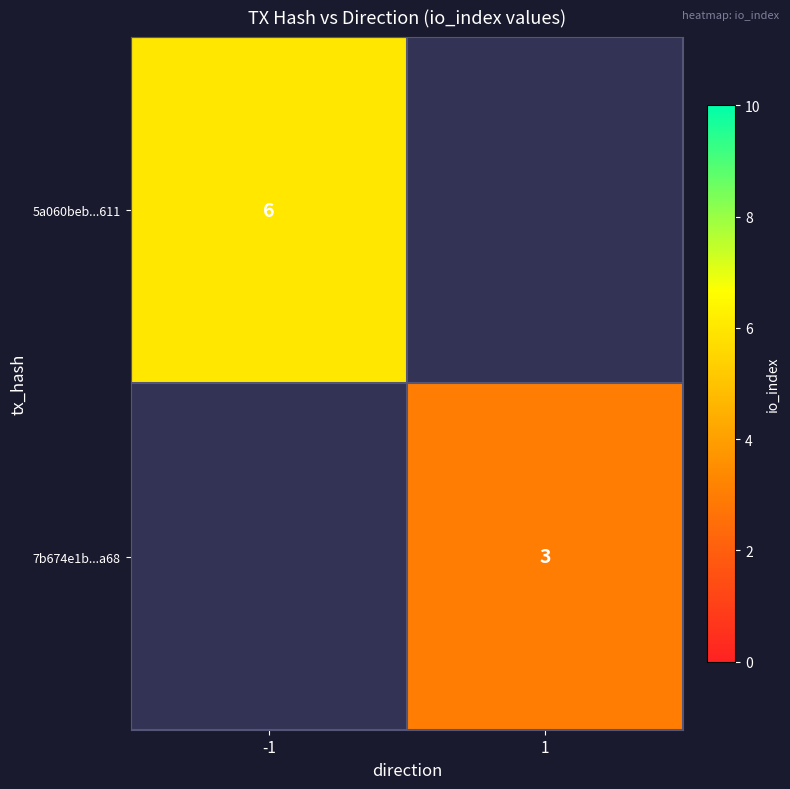

True or false: 7b674e1b...a68 has a value of 1 at 1.

False